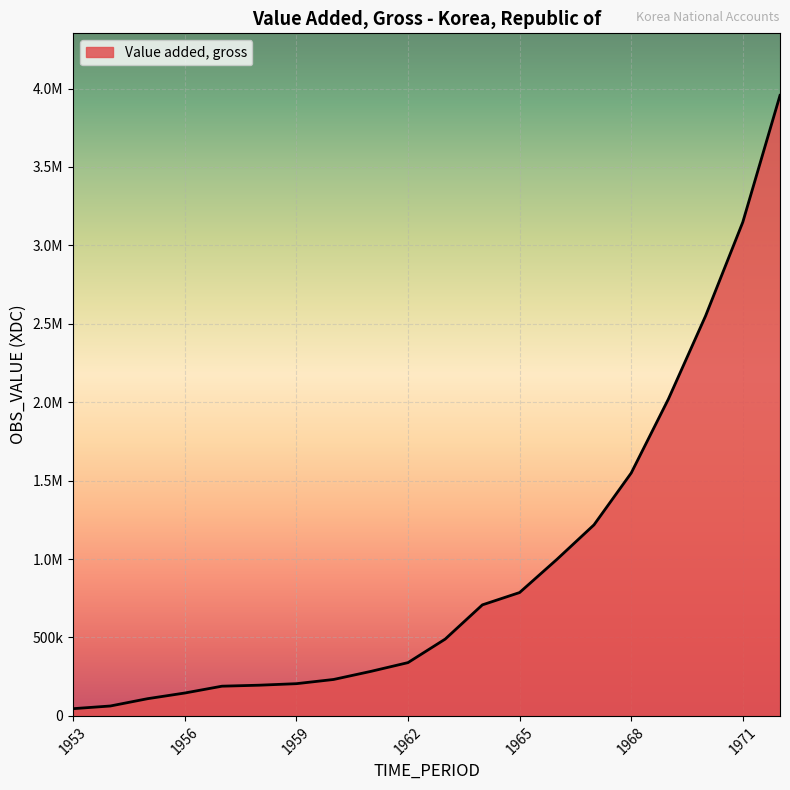

Reading left to right, extract all data points from this chart.

46090	63190	109730	145900	189430	195780	205470	232260	283750	339740	489630	708010	786540	997340	1218200	1548570	2020310	2550900	3148500	3956600